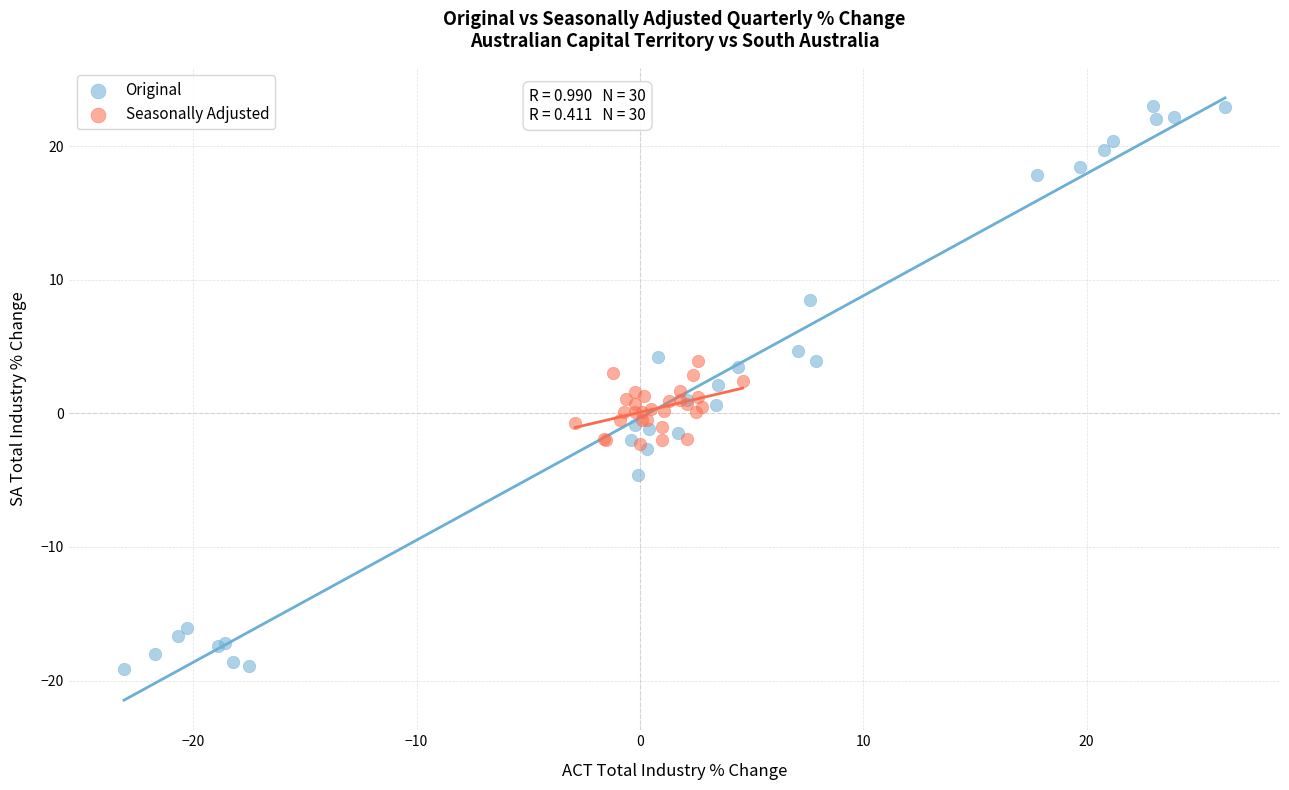

What are all the series names shown in the legend?

Original, Seasonally Adjusted